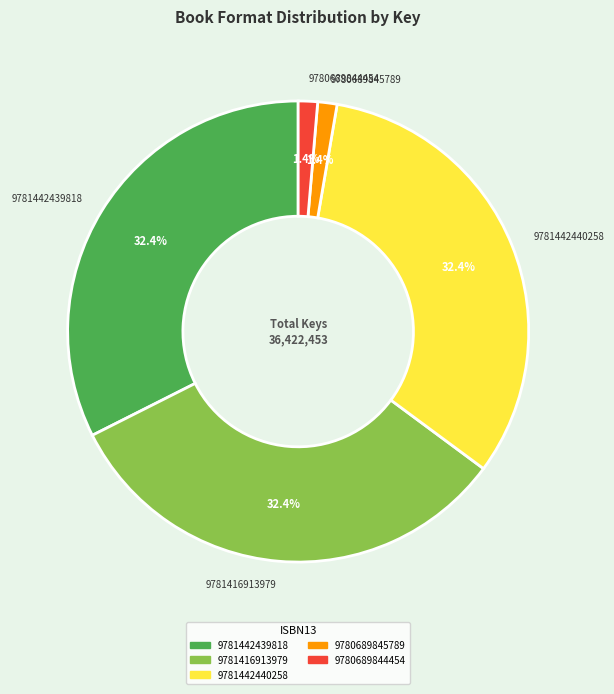

Between 9781442440258 and 9780689844454, which is larger?

9781442440258